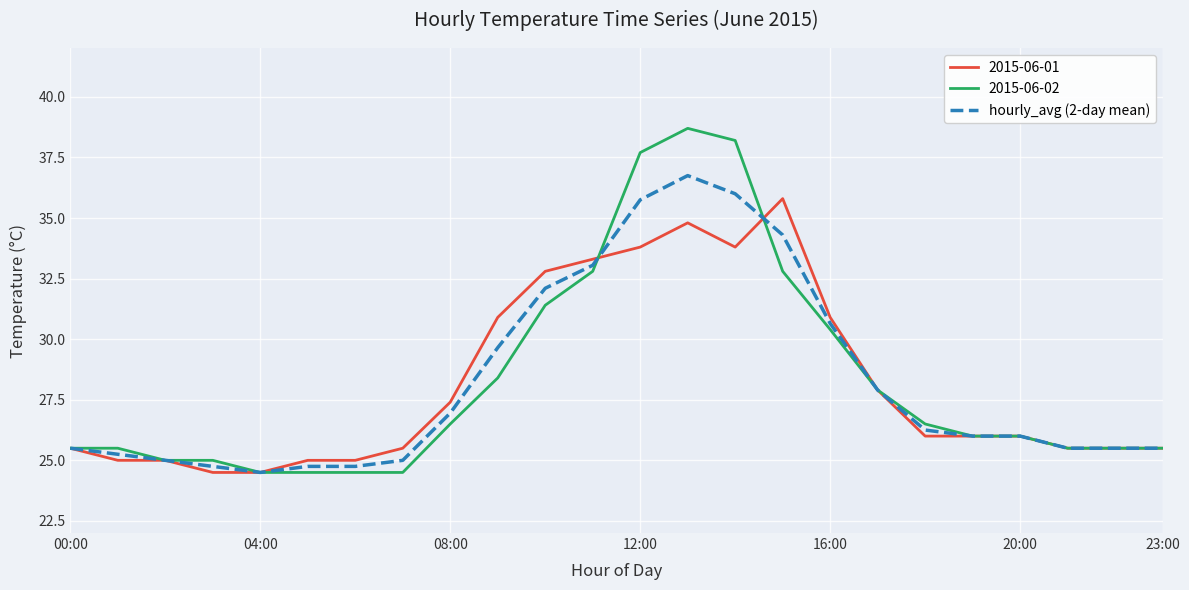

Which series has the largest range (max minus min)?

2015-06-02